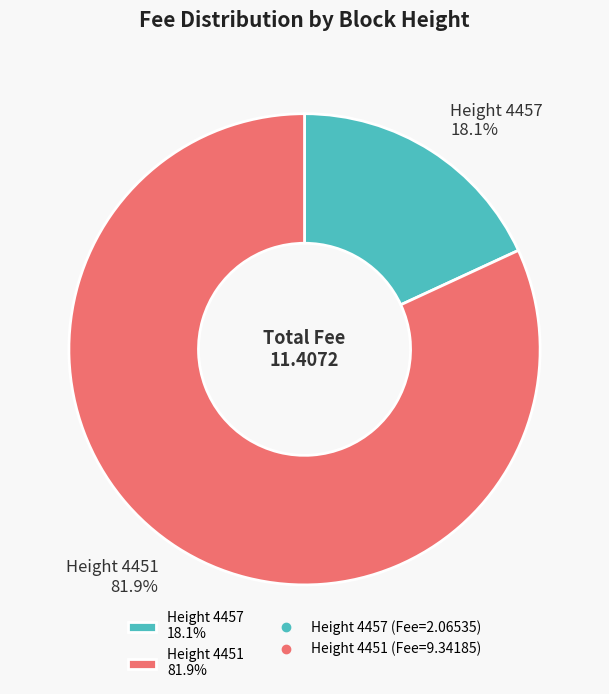

Between Height 4451 81.9% and Height 4457 18.1%, which is larger?

Height 4451 81.9%